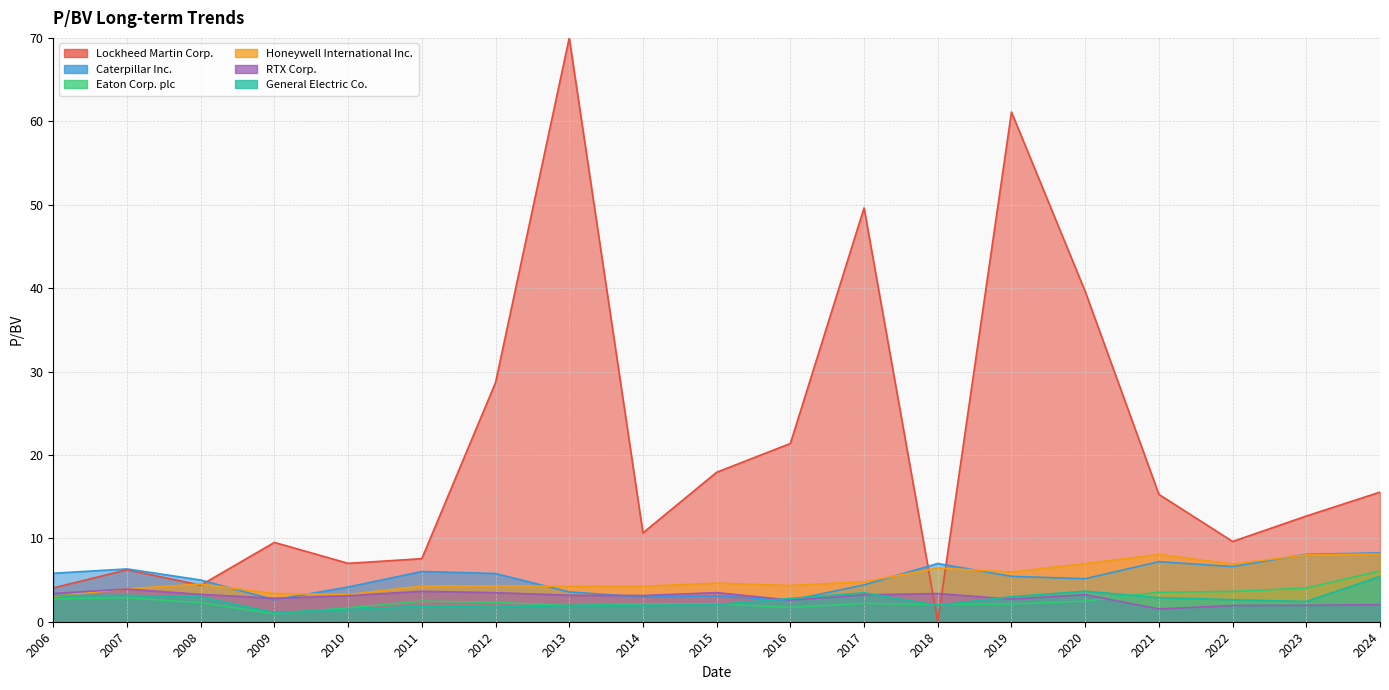

What position from the right is 2009-02-26?

16